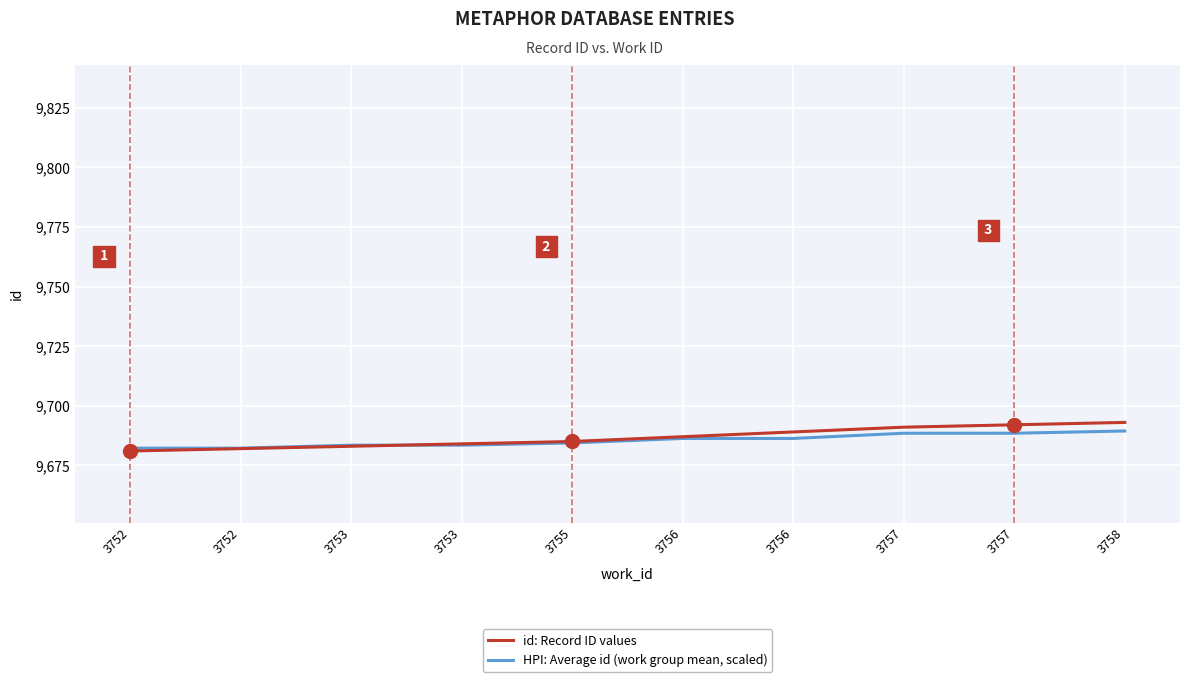

What is the difference between the maximum and second lowest values in the HPI: Average id (work group mean, scaled) series?

7.2